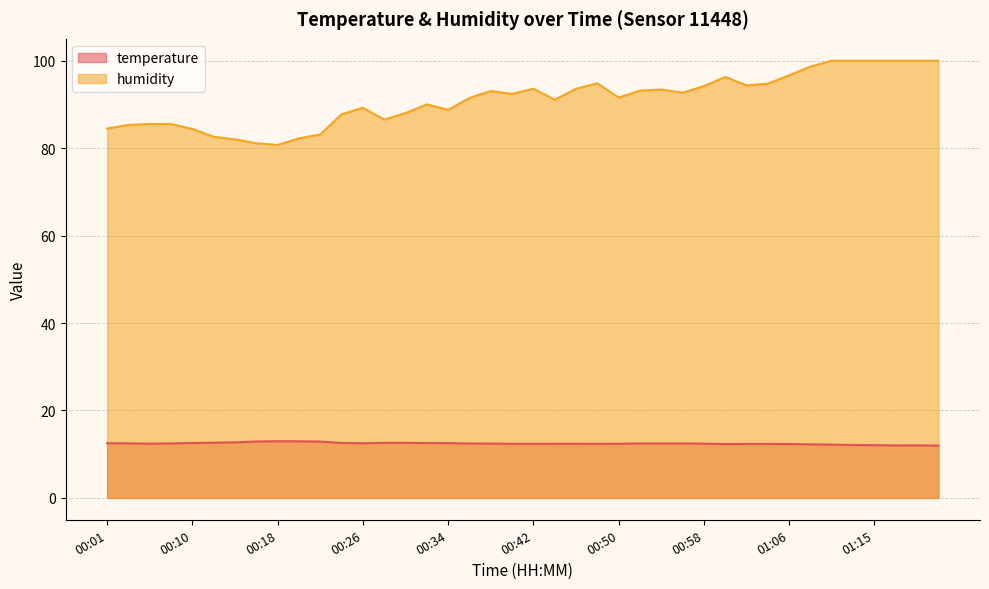

At which category does the chart reach its peak across all series?

01:10